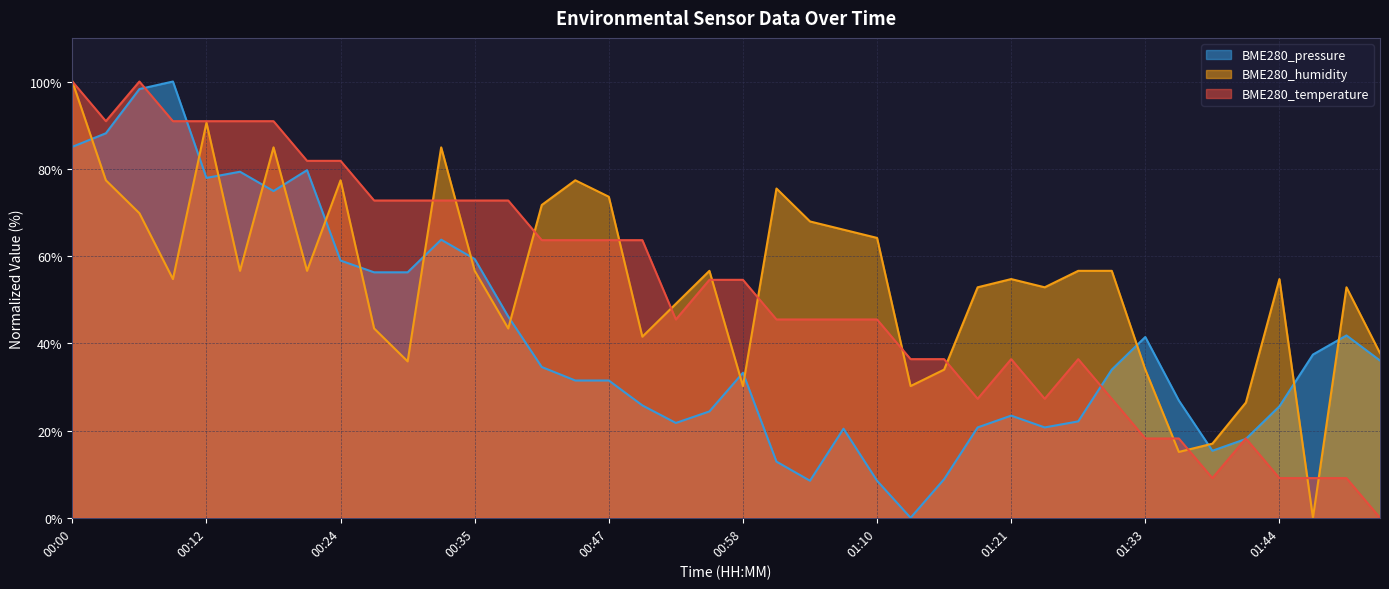

Does the chart display data point markers on the line(s)?

No